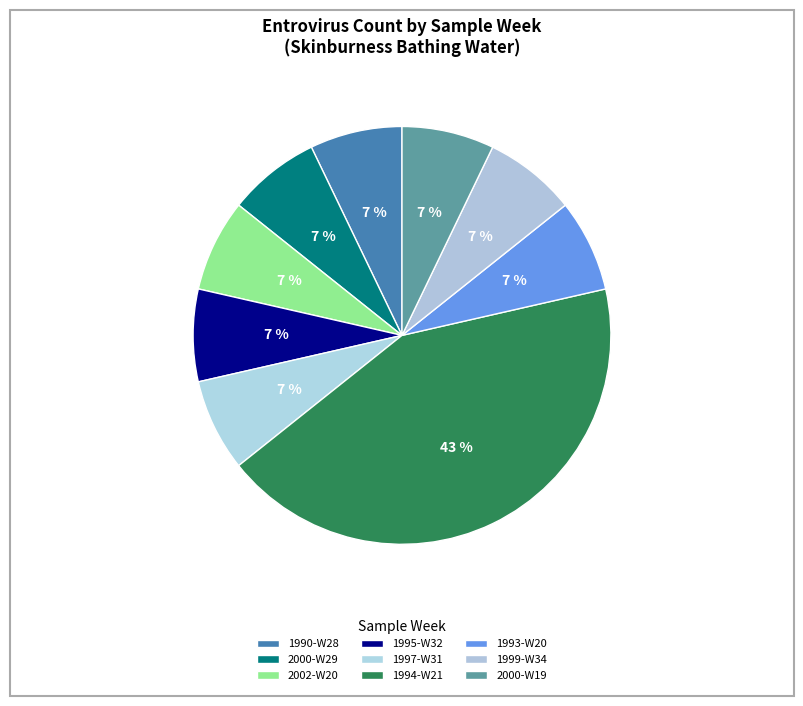

What percentage is the 1997-W31 slice, to the nearest percent?

7%